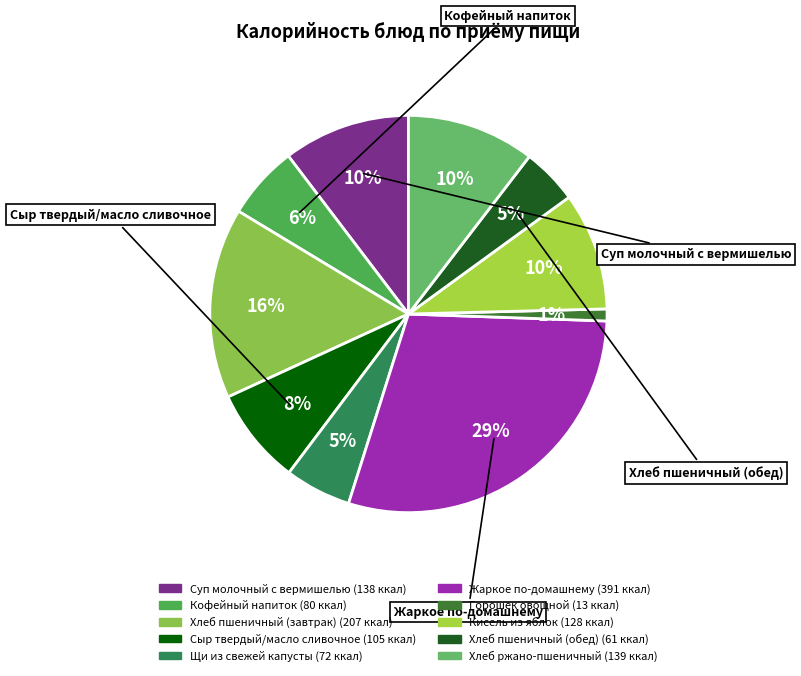

Is Хлеб ржано-пшеничный the majority of the pie?

No